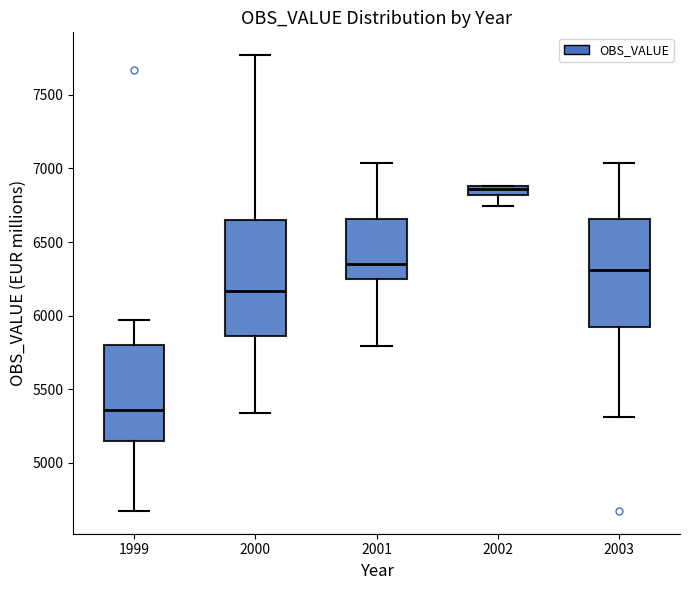

Comparing the boxes themselves (not the whiskers), which one is the tallest?

2000